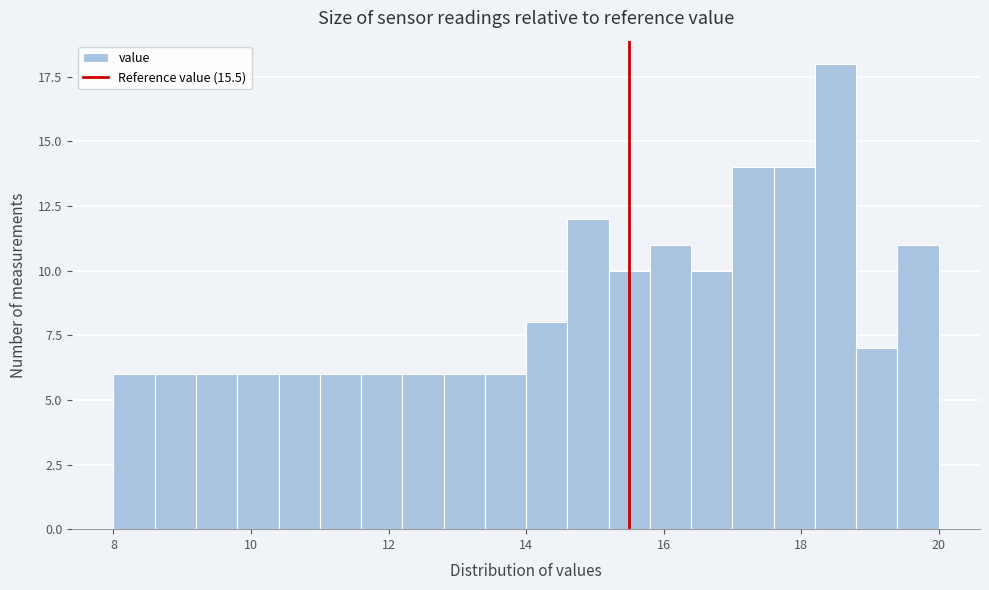

Read against the x-axis, roughly where is the centre of the tallest bar?

18.6